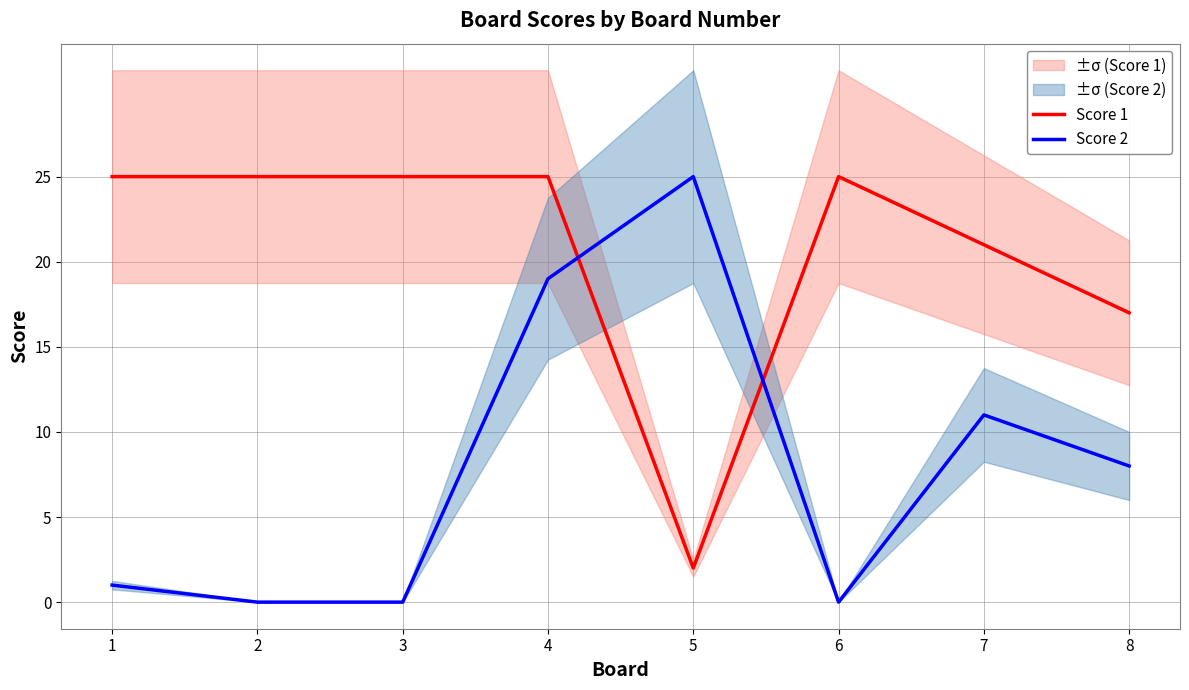

Which series has the widest spread of values?

Score 2